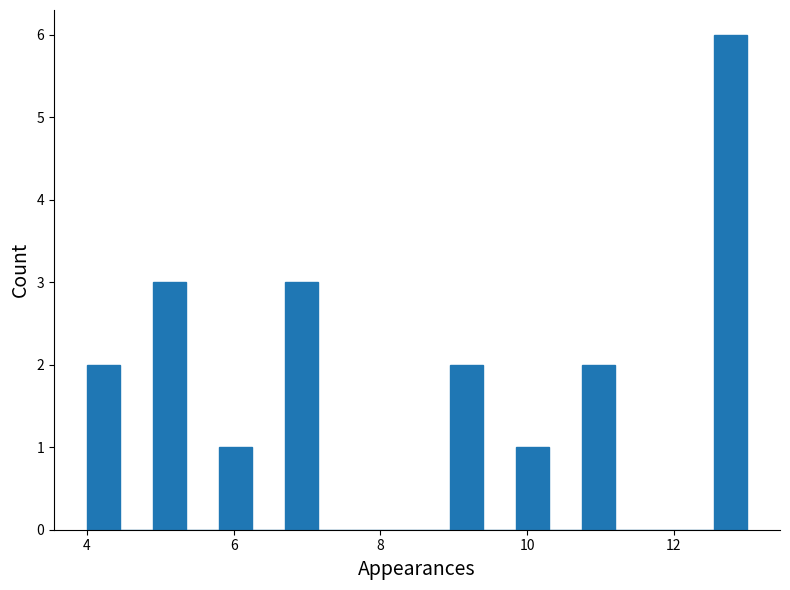

Read against the x-axis, roughly where is the centre of the tallest bar?

12.8